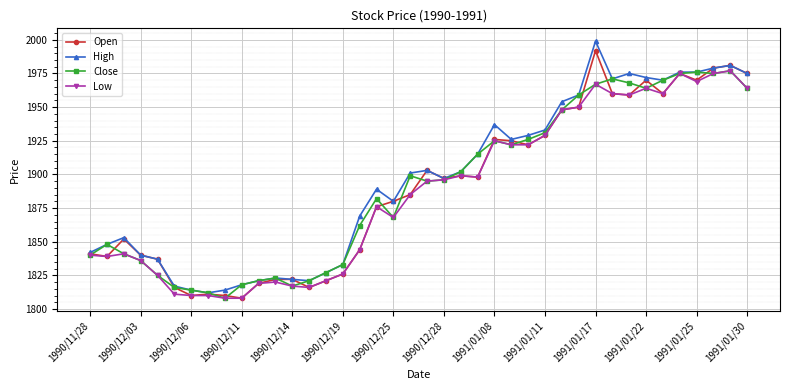

What is the value of the Open point at the 35th from the left?

1960